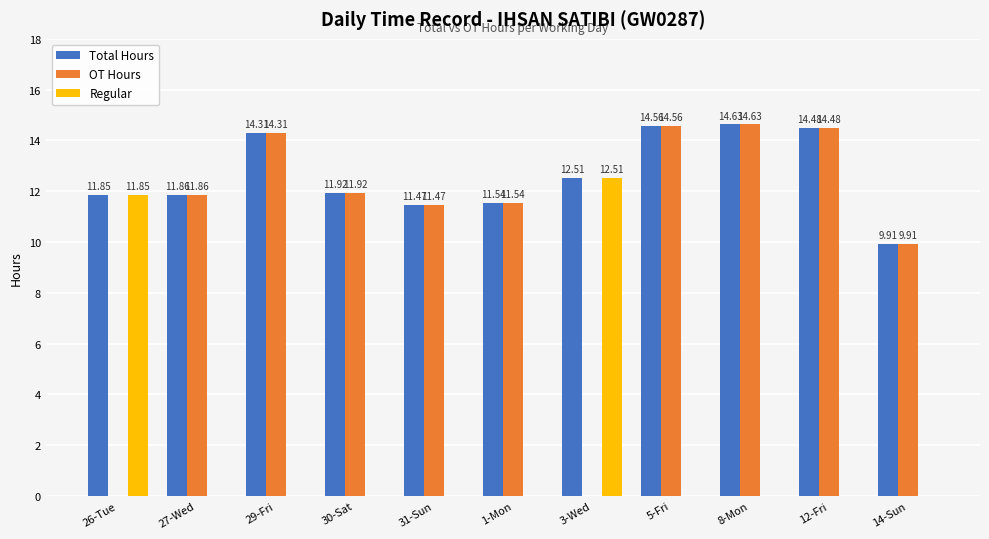

Between 26-Tue and 29-Fri, which series saw the biggest shift?

OT Hours